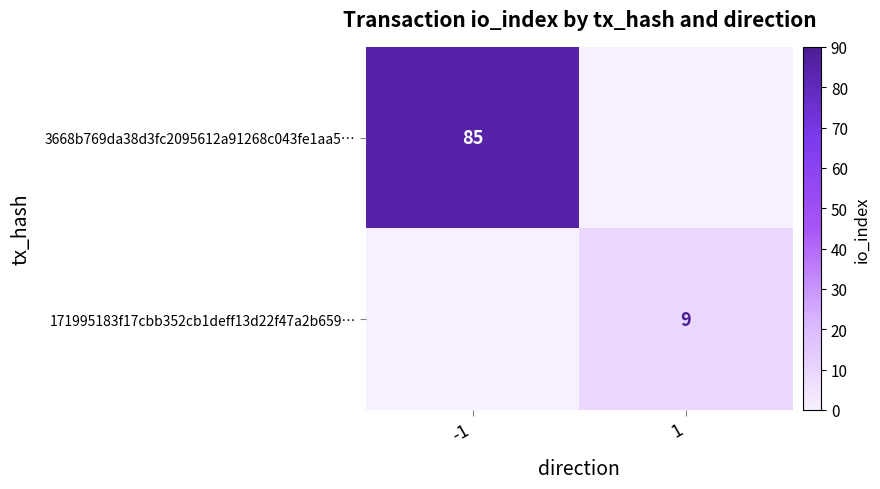

True or false: 171995183f17cbb352cb1deff13d22f47a2b659… has a value of 9 at 1.

True